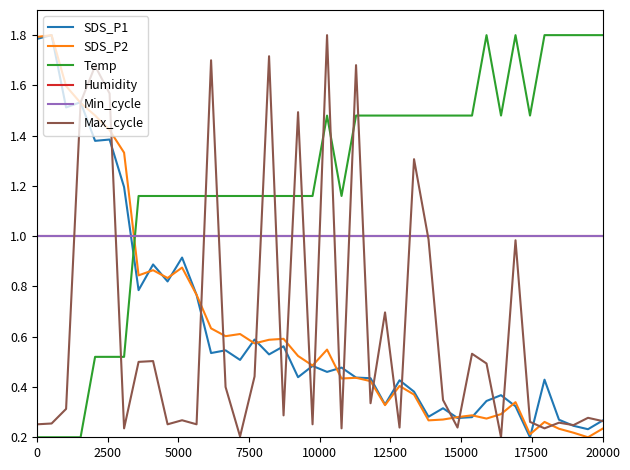

Does the chart have visible grid lines?

No